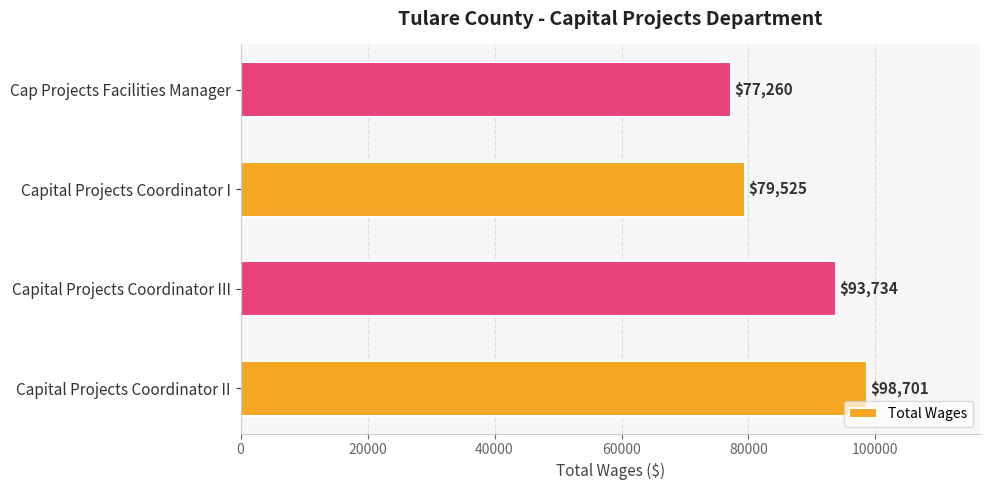

What is the change in value from Capital Projects Coordinator II to Capital Projects Coordinator III?

-4967